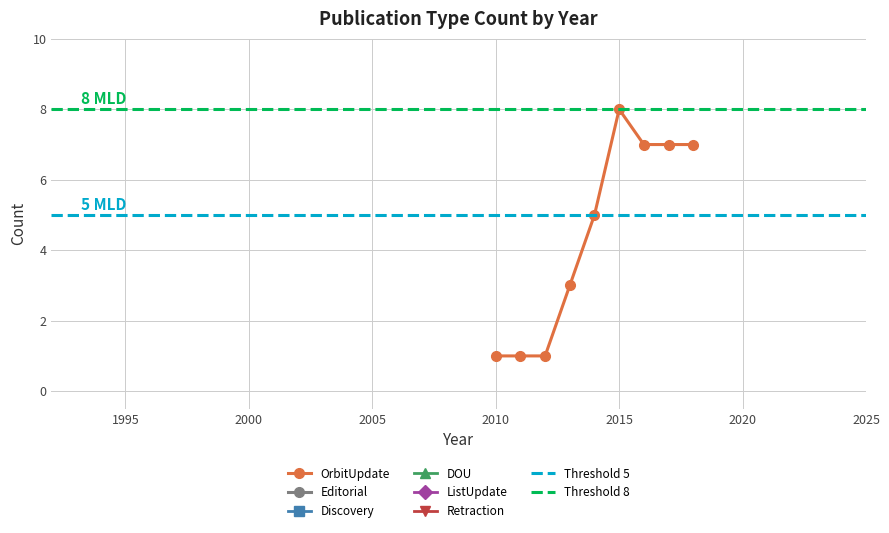

True or false: DOU has more than 0 points higher than both neighbors.

False